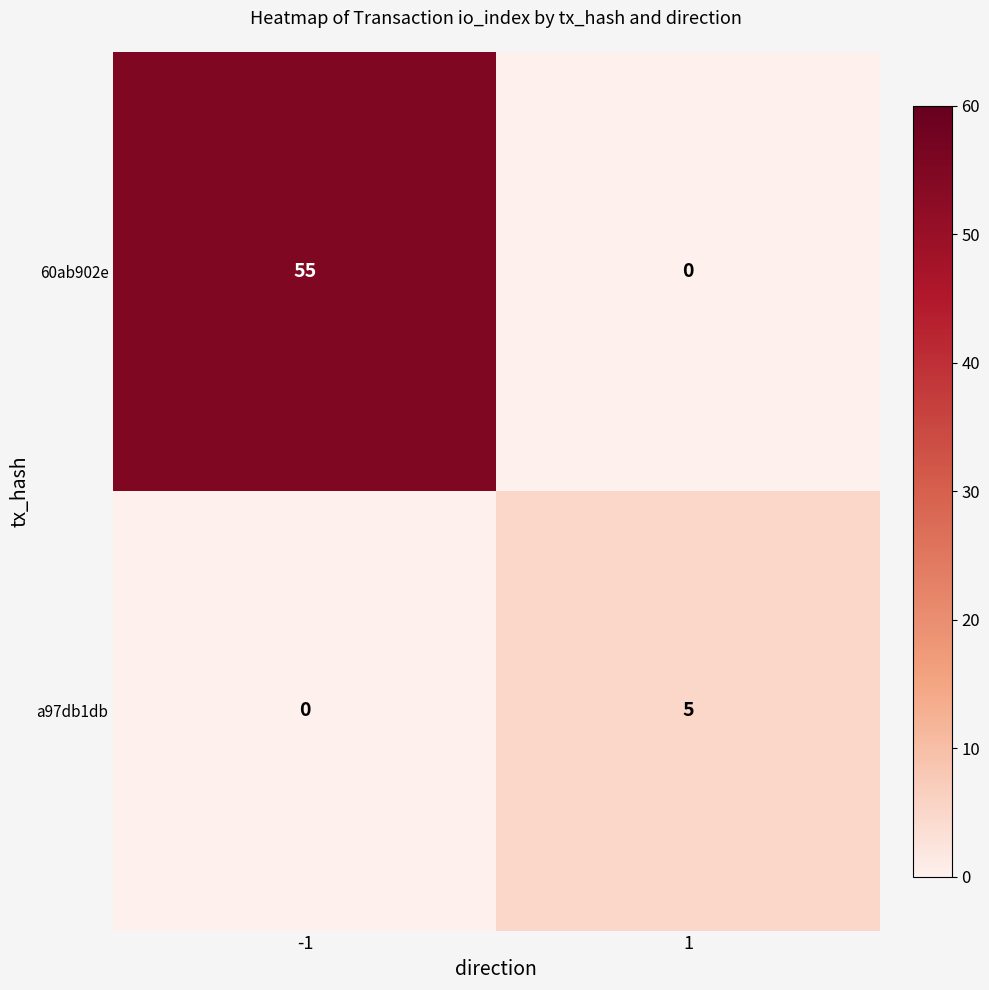

The value of a97db1db at 1 is 9. True or false?

False